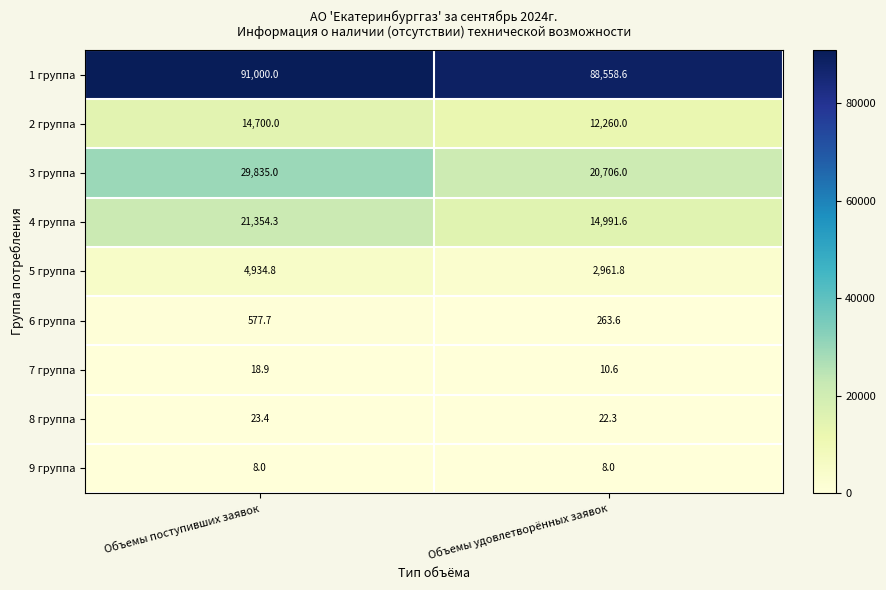

What is the sum of all 5 группа values?

7896.6